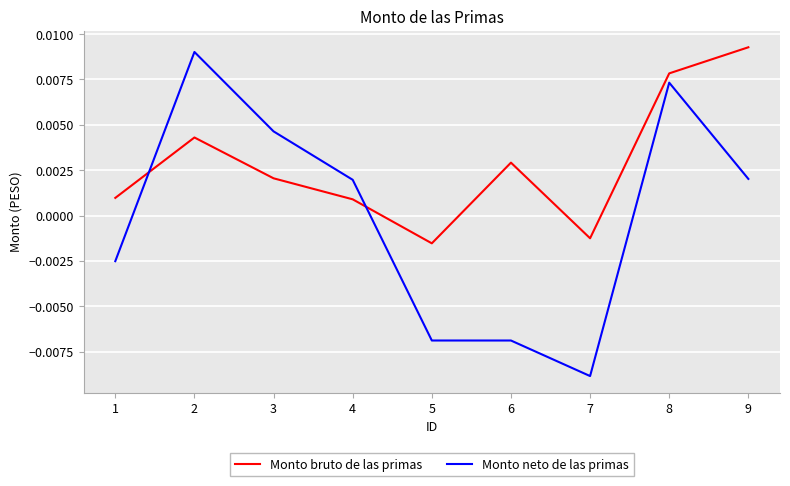

Does the chart display data point markers on the line(s)?

No